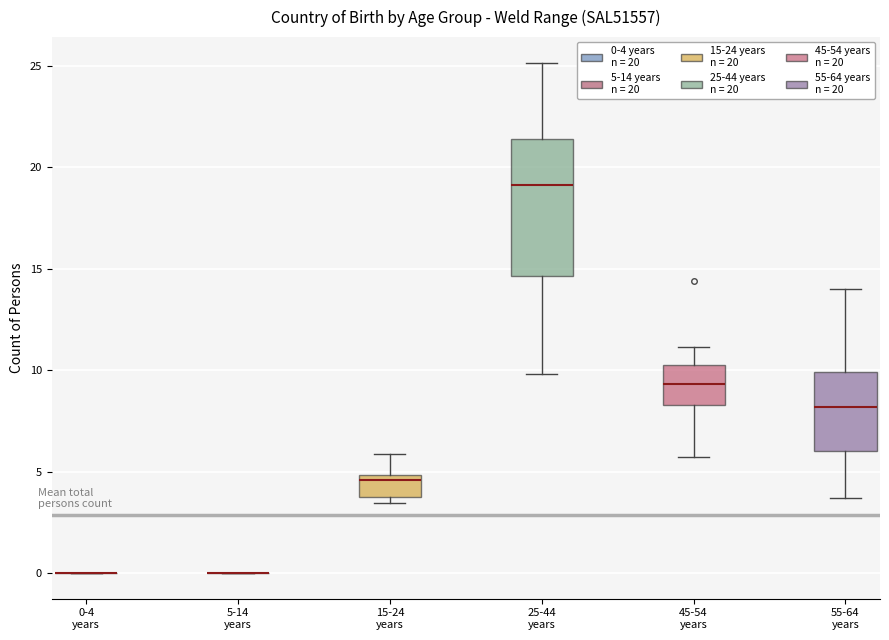

Where does the median line of the box for 15-24 years sit on the y-axis? The values are not printed on the chart, so give them approximately, as read against the axis.

4.5